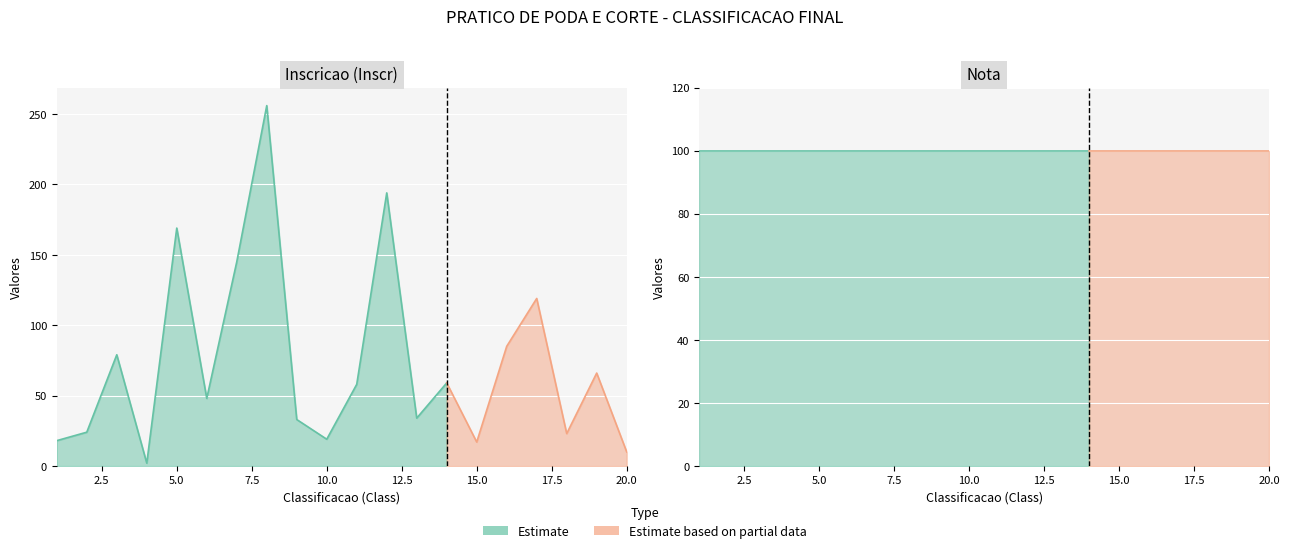

What is the difference between the second highest and second lowest values in the Inscr series?

184